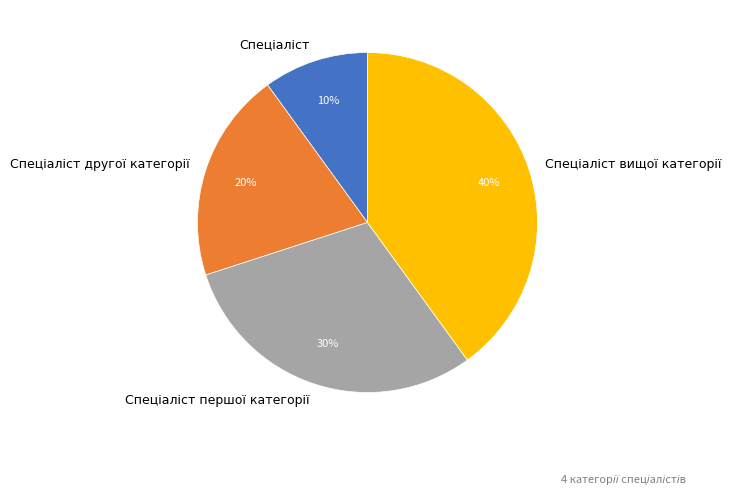

Is there any slice that represents more than half of the pie?

No